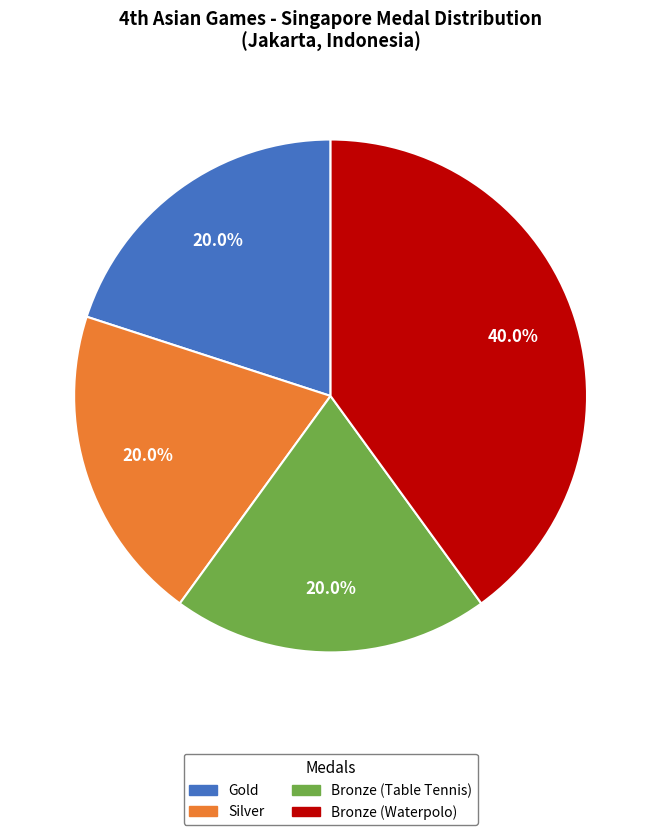

How much of the chart is everything except Bronze (Table Tennis)?

80.0%